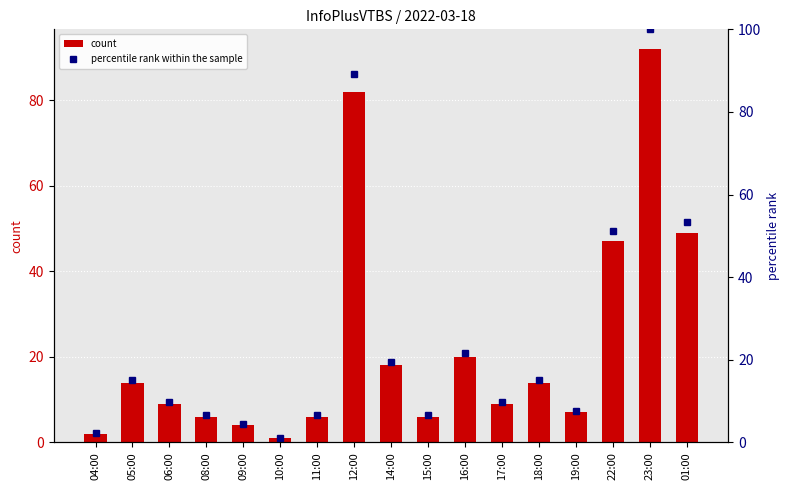

What is the label of the 6th bar from the right?

17:00